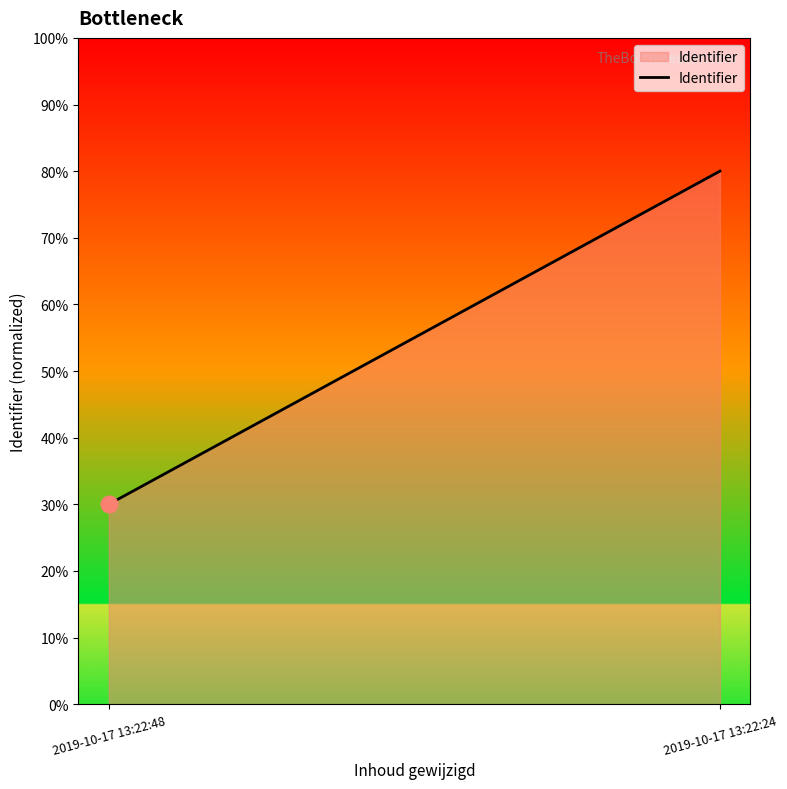

How many distinct data groups are displayed?

1